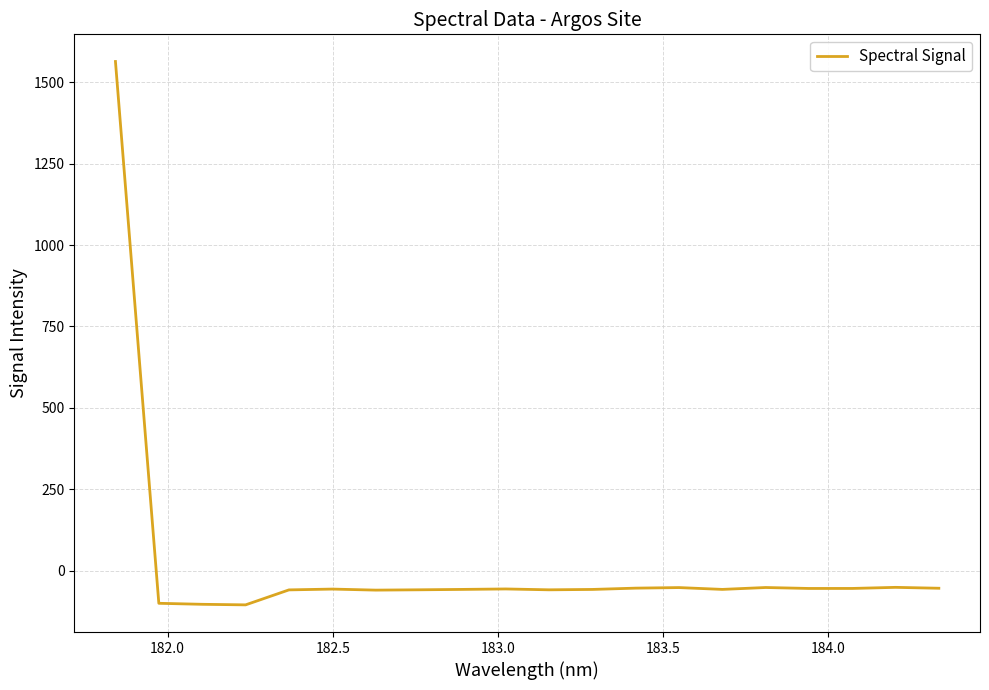

Is this an area chart (filled region under the line)?

No